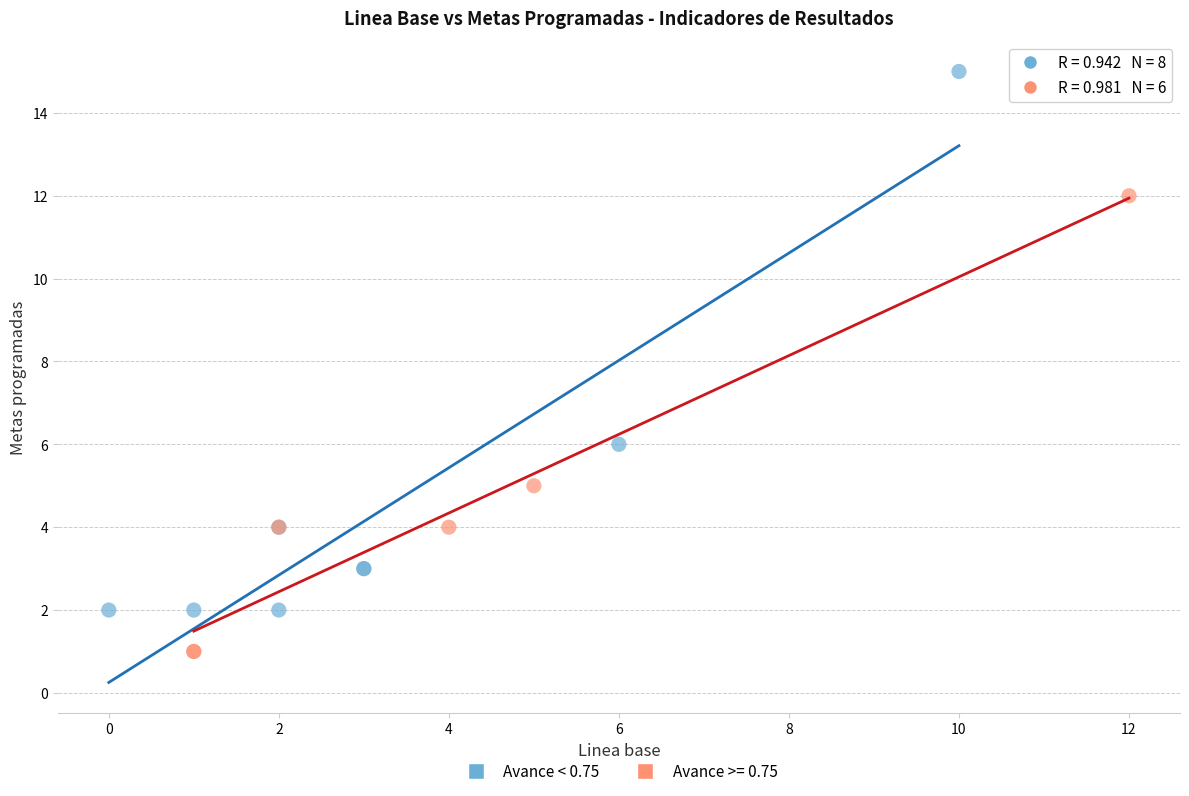

Which series reaches the maximum Y coordinate?

Avance < 0.75